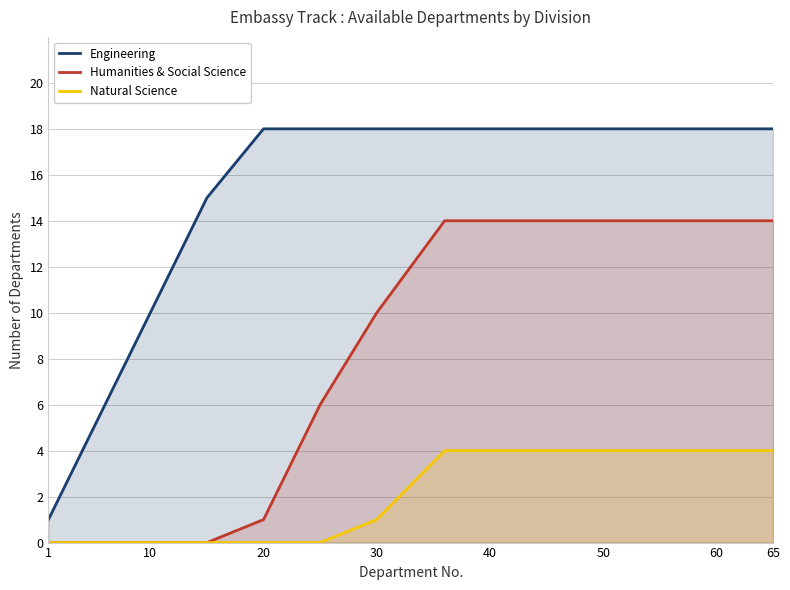

At 1, list the series in order from smallest to largest.

Humanities & Social Science, Natural Science, Engineering